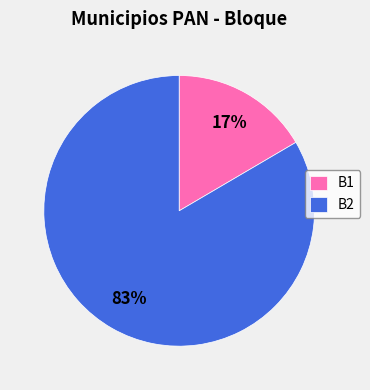

To the nearest percent, what is the combined percentage of B2 and B1?

100%